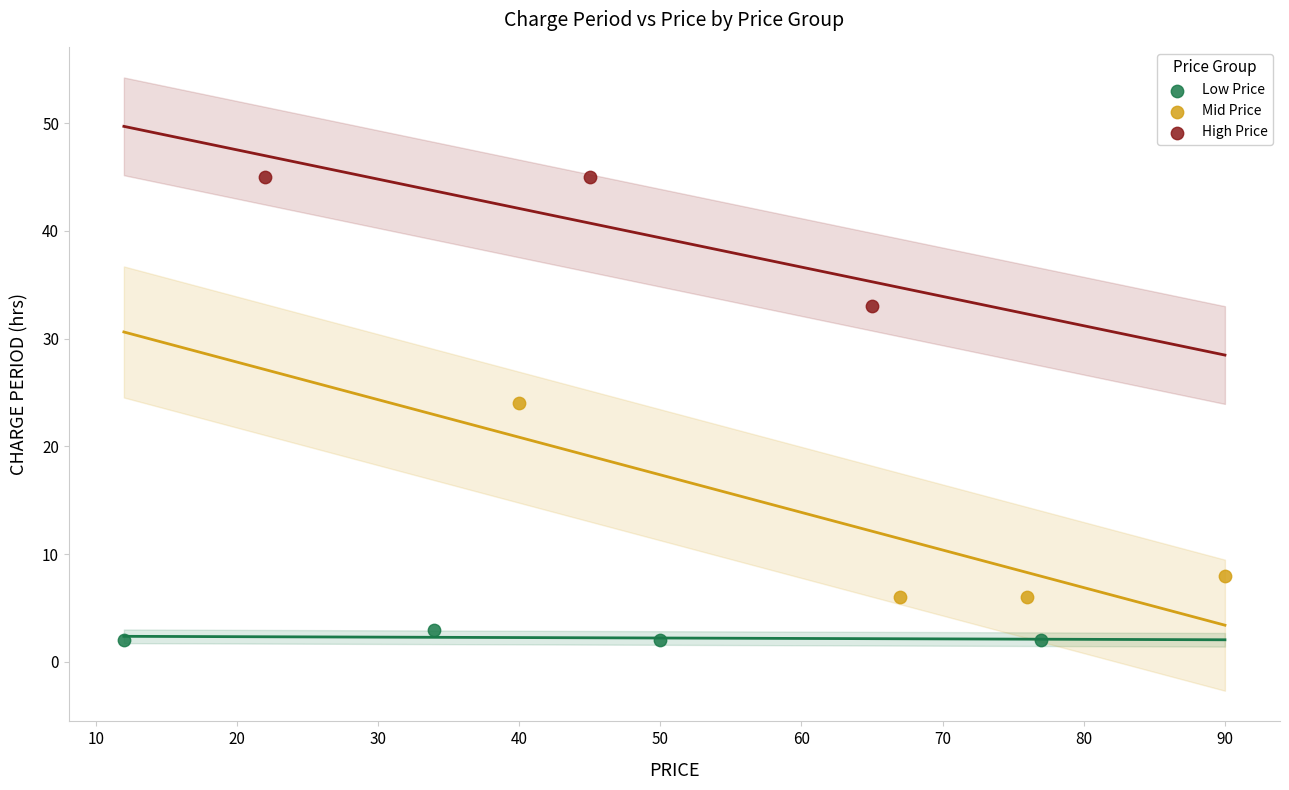

Which series has the largest Y range (max minus min)?

Mid Price